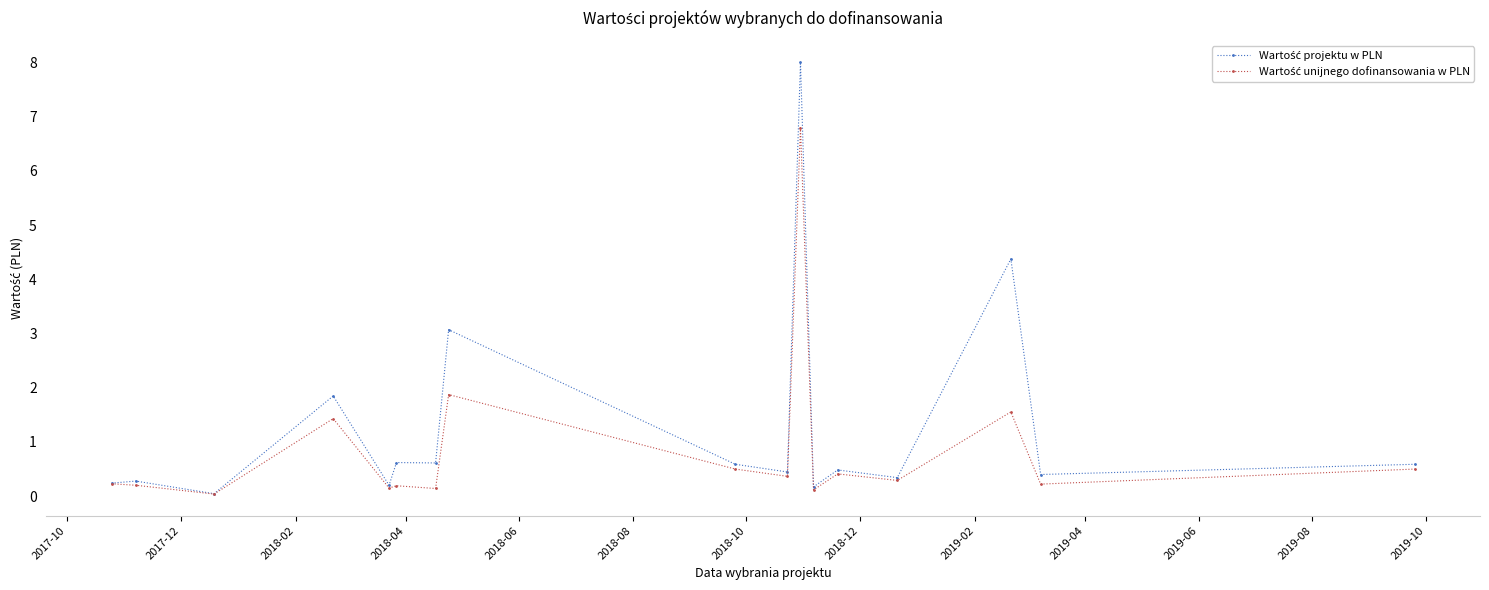

At how many categories does at least one series exceed 2?

3